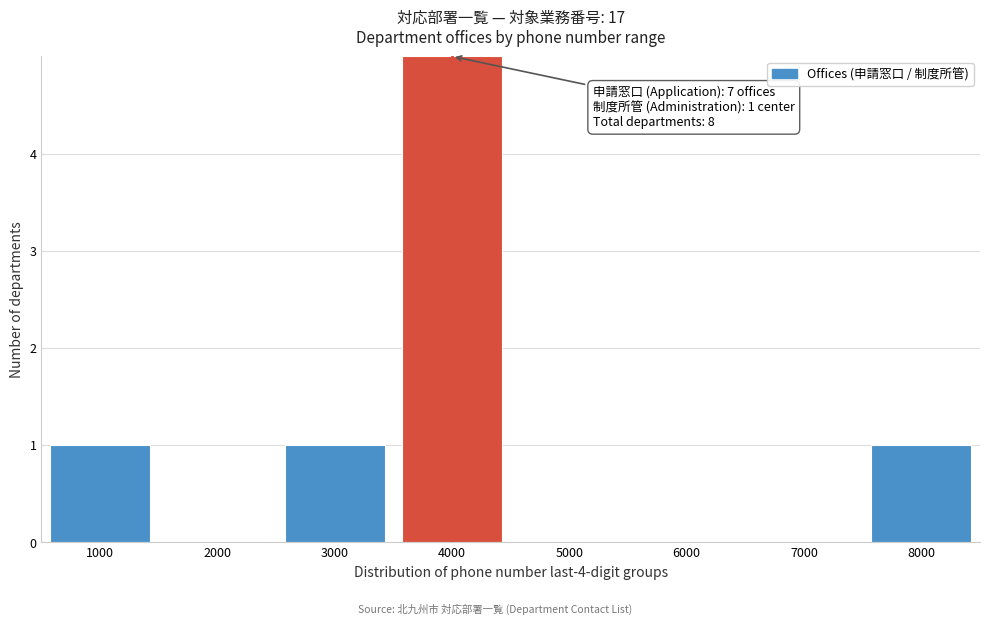

Reading right to left, extract all data points from this chart.

8000=1	7000=0	6000=0	5000=0	4000=5	3000=1	2000=0	1000=1